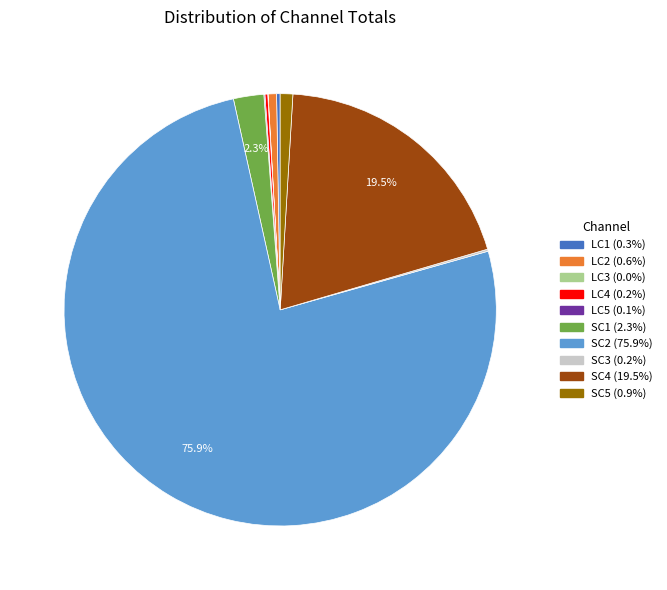

Does any single category account for the majority?

Yes